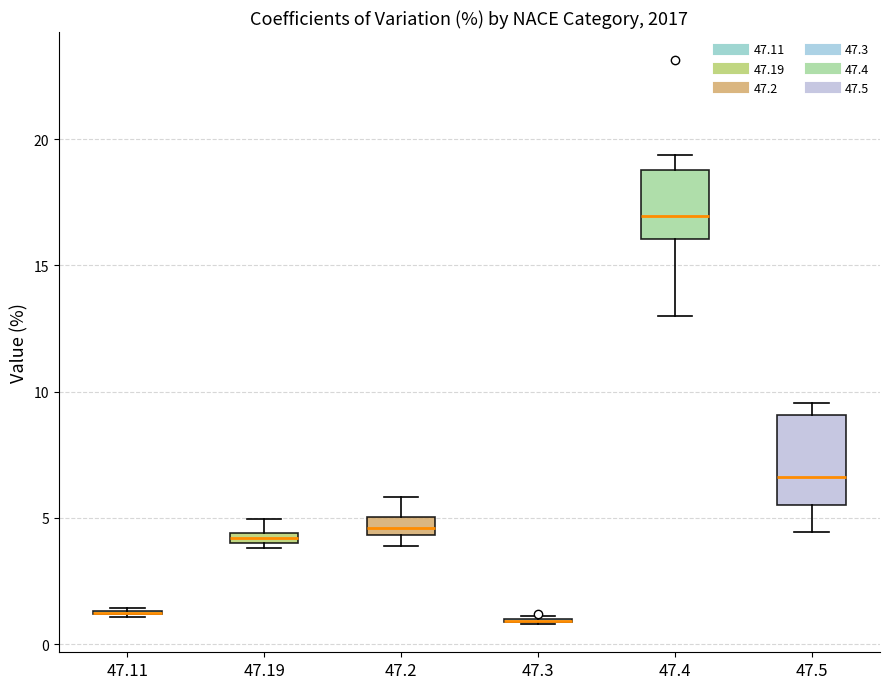

Where is the lower edge of the box at x = 47.19 on the y-axis? The values are not printed on the chart, so give them approximately, as read against the axis.

4.0